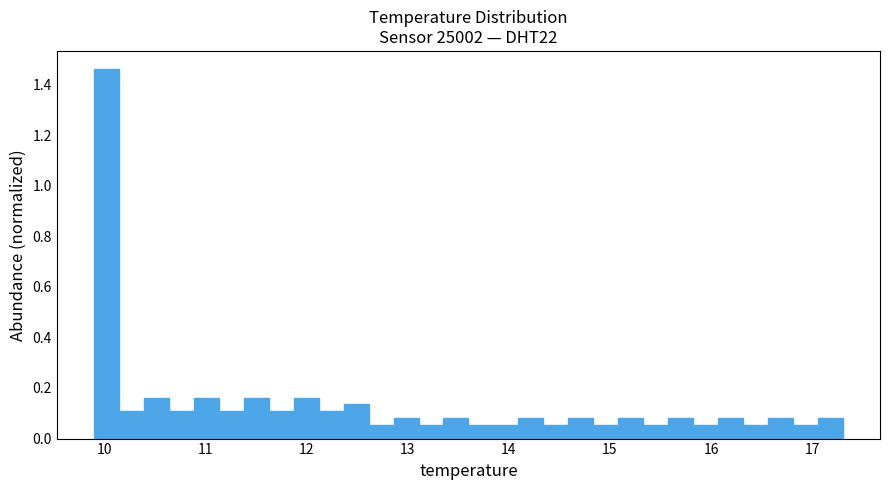

Around what value on the x-axis is the tallest bar? Give the approximate position of its centre, as read against the axis.

10.0